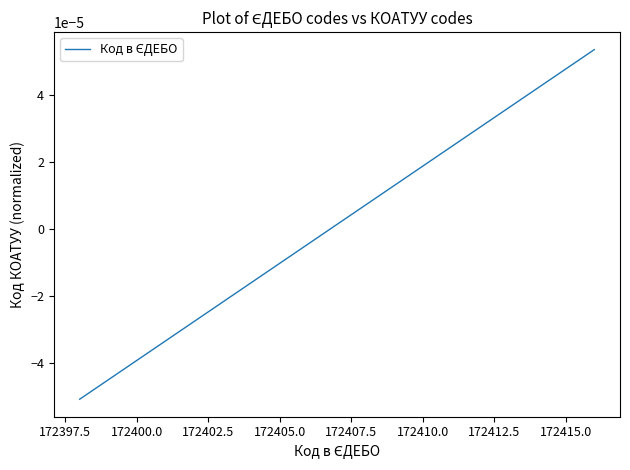

How many values are above zero?

5